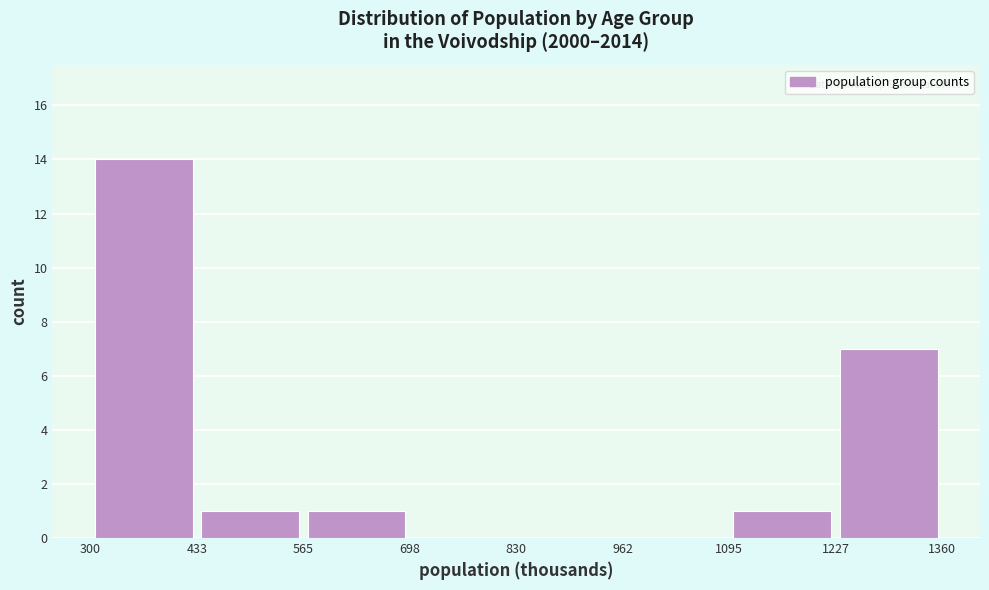

Reading left to right, list every bar in this chart as the range it spans on the x-axis followed by its height. The values are not printed on the chart, so give them approximately, as read against the axis.

300 to 433: 14
433 to 565: 1
565 to 698: 1
698 to 830: 0
830 to 962: 0
962 to 1095: 0
1095 to 1227: 1
1227 to 1360: 7